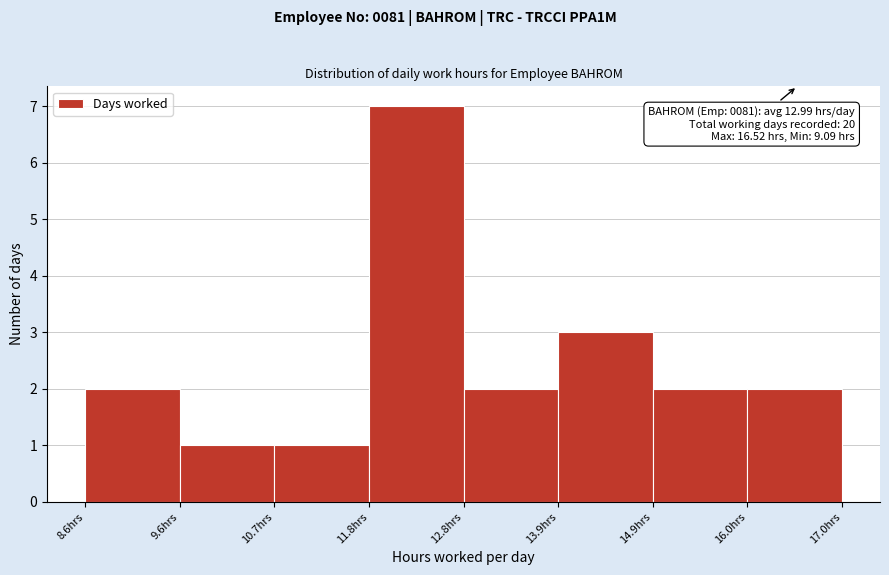

Over which range of the x-axis is the bar tallest?

11.8 to 12.8